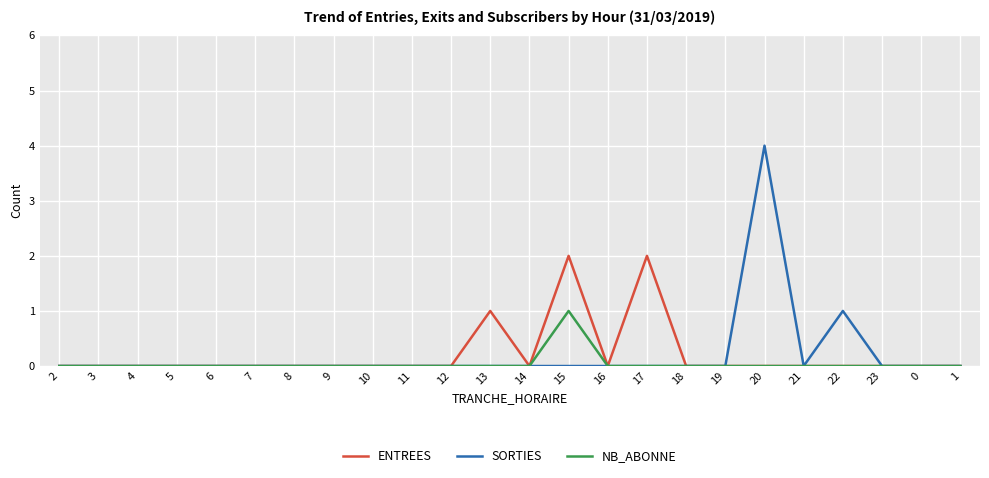

At which category is the sum across all series the highest?

20